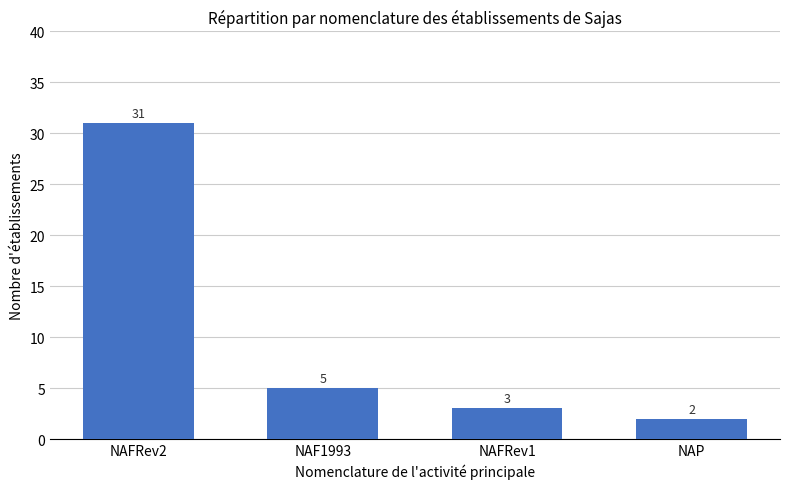

Reading left to right, extract all data points from this chart.

31	5	3	2